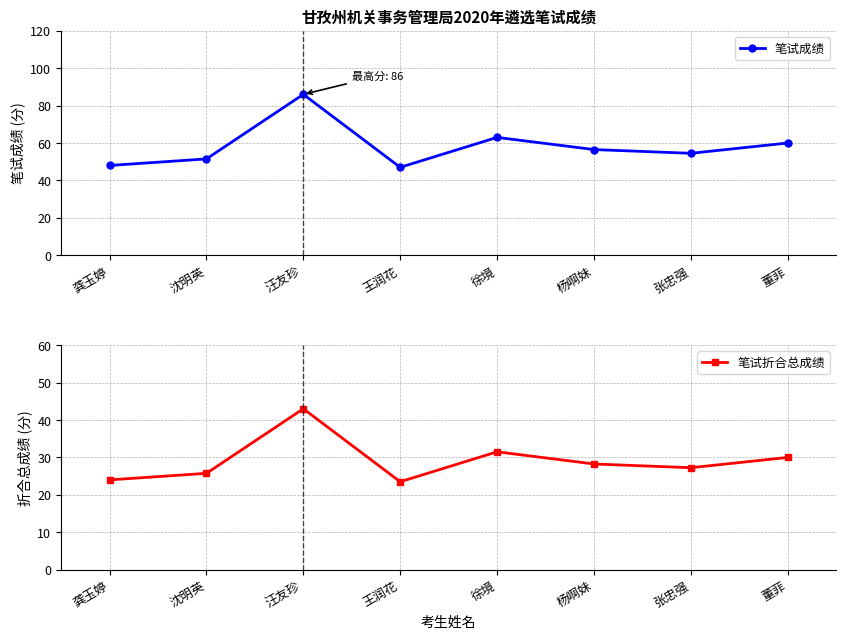

The value of 笔试折合总成绩 at 沈明英 is 39.3. True or false?

False